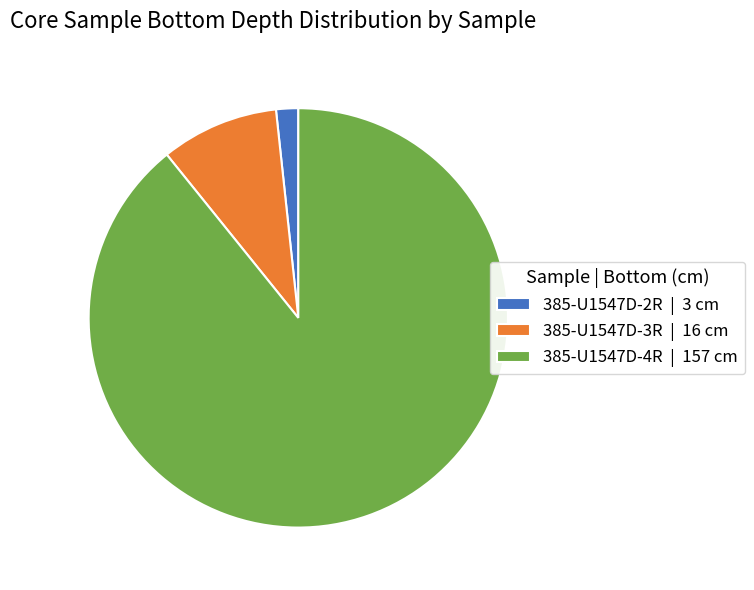

What is the ratio of the value at 385-U1547D-2R to the value at 385-U1547D-3R?

0.2